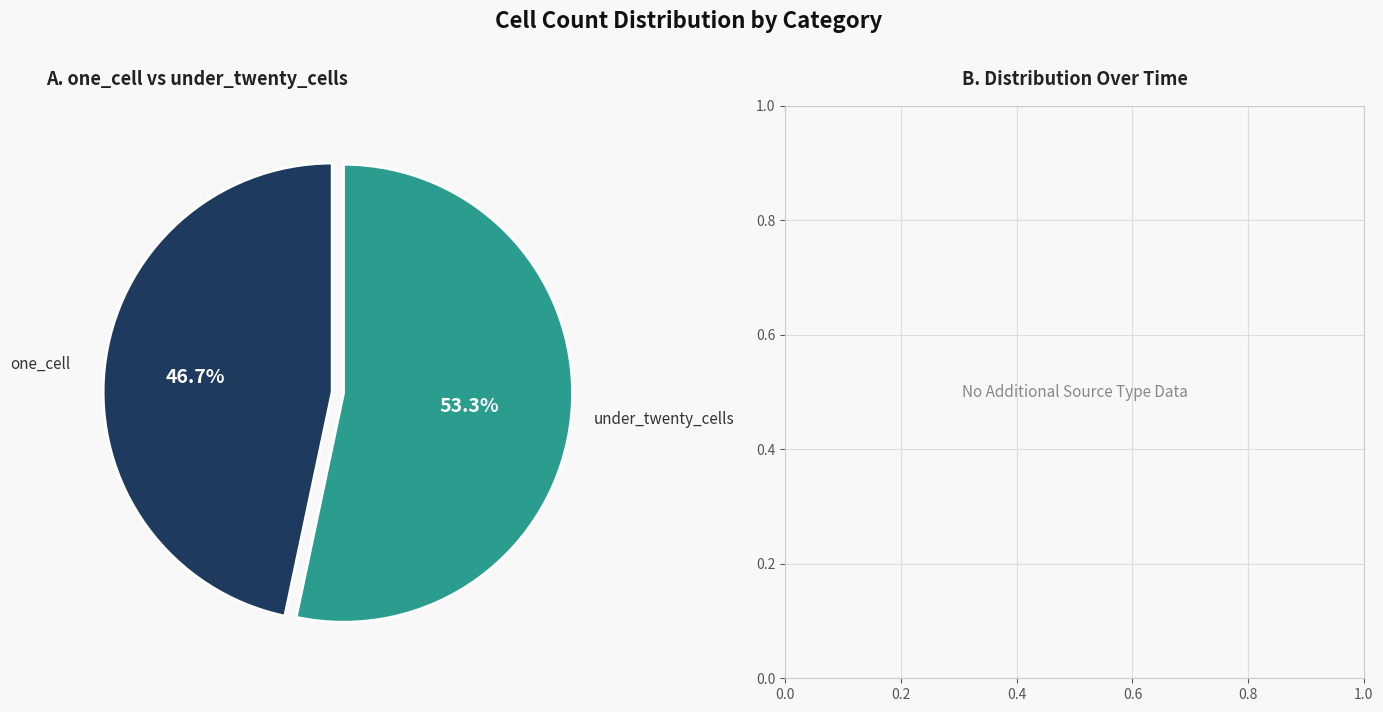

Count the number of slices in the pie.

2